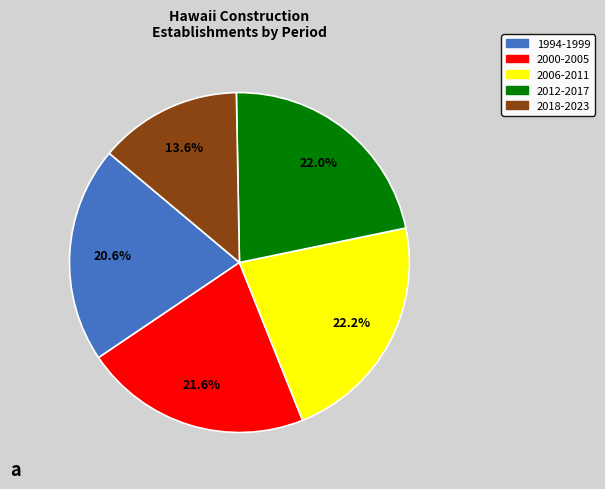

Is there any slice that represents more than half of the pie?

No